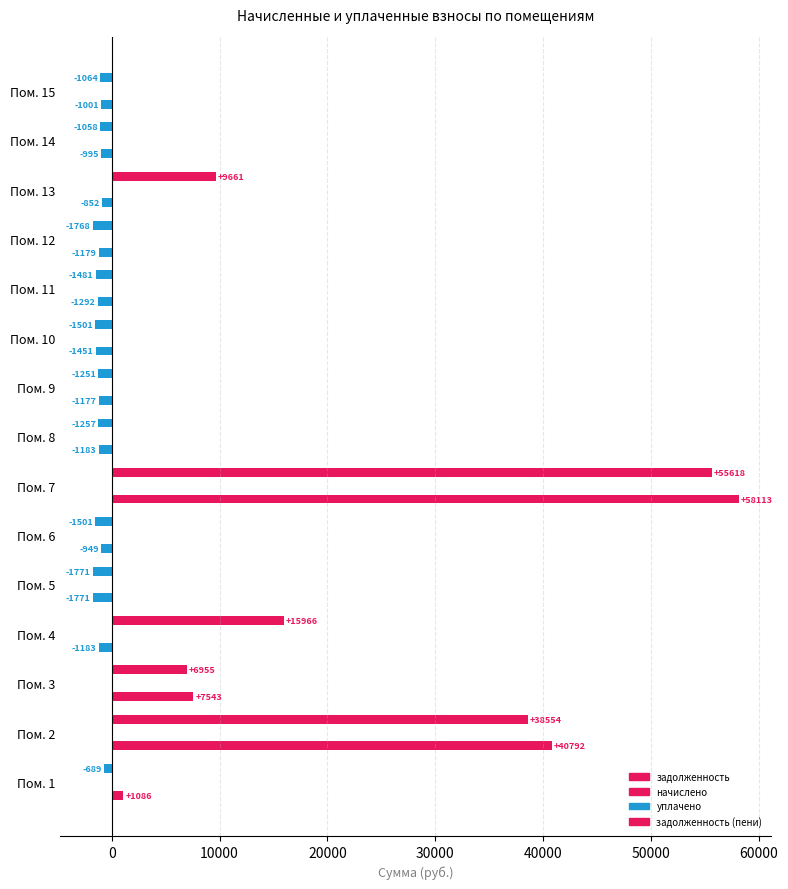

How many values in the задолженность series exceed -1063?

7